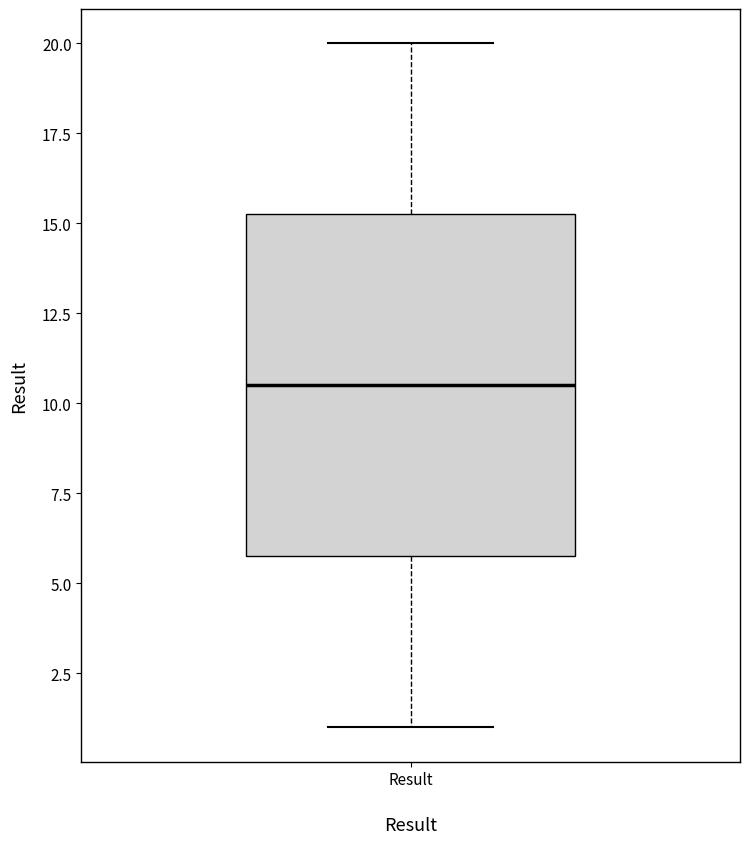

Where is the lower edge of the box for Result on the y-axis? The values are not printed on the chart, so give them approximately, as read against the axis.

6.0